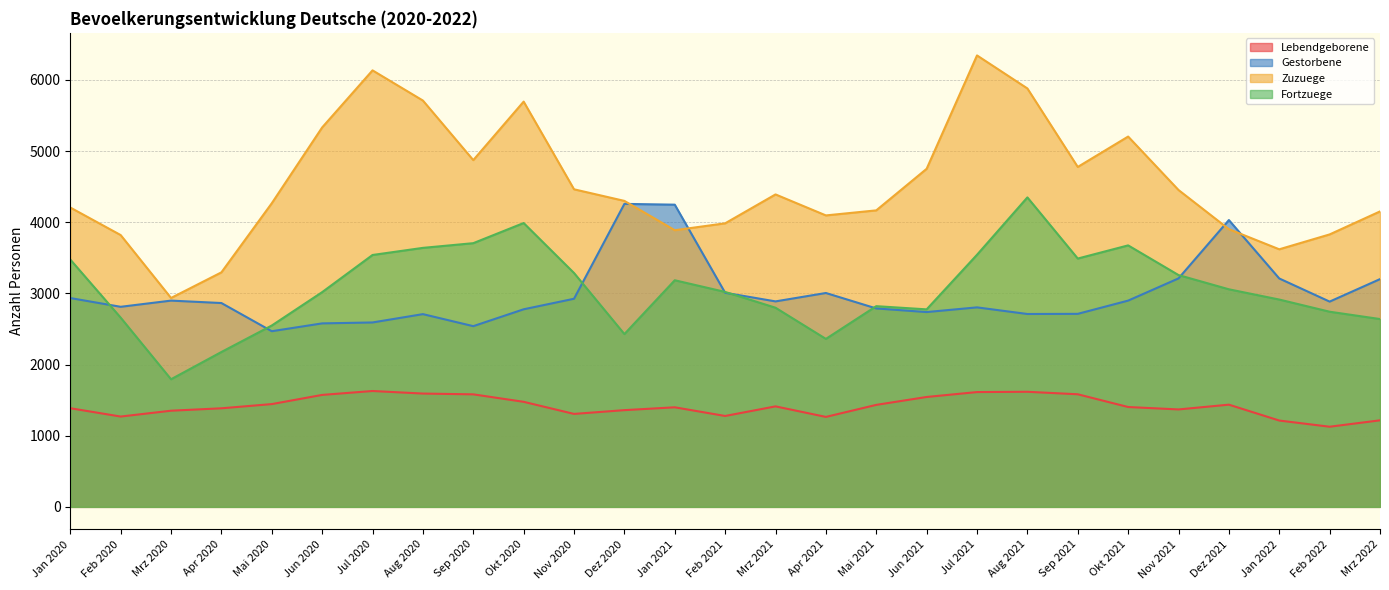

Reading right to left, transcribe all the data shown in this chart.

Lebendgeborene: Mrz 2022=1216	Feb 2022=1126	Jan 2022=1213	Dez 2021=1436	Nov 2021=1369	Okt 2021=1403	Sep 2021=1582	Aug 2021=1617	Jul 2021=1613	Jun 2021=1544	Mai 2021=1433	Apr 2021=1264	Mrz 2021=1412	Feb 2021=1277	Jan 2021=1399	Dez 2020=1359	Nov 2020=1306	Okt 2020=1476	Sep 2020=1581	Aug 2020=1592	Jul 2020=1628	Jun 2020=1573	Mai 2020=1444	Apr 2020=1385	Mrz 2020=1351	Feb 2020=1269	Jan 2020=1386
Gestorbene: Mrz 2022=3200	Feb 2022=2884	Jan 2022=3209	Dez 2021=4030	Nov 2021=3210	Okt 2021=2898	Sep 2021=2712	Aug 2021=2710	Jul 2021=2803	Jun 2021=2737	Mai 2021=2788	Apr 2021=3005	Mrz 2021=2887	Feb 2021=3008	Jan 2021=4246	Dez 2020=4257	Nov 2020=2924	Okt 2020=2776	Sep 2020=2539	Aug 2020=2708	Jul 2020=2591	Jun 2020=2578	Mai 2020=2468	Apr 2020=2864	Mrz 2020=2898	Feb 2020=2811	Jan 2020=2934
Zuzuege: Mrz 2022=4151	Feb 2022=3828	Jan 2022=3619	Dez 2021=3902	Nov 2021=4452	Okt 2021=5203	Sep 2021=4776	Aug 2021=5879	Jul 2021=6343	Jun 2021=4750	Mai 2021=4166	Apr 2021=4095	Mrz 2021=4390	Feb 2021=3984	Jan 2021=3887	Dez 2020=4299	Nov 2020=4462	Okt 2020=5694	Sep 2020=4872	Aug 2020=5709	Jul 2020=6133	Jun 2020=5331	Mai 2020=4266	Apr 2020=3295	Mrz 2020=2935	Feb 2020=3819	Jan 2020=4206
Fortzuege: Mrz 2022=2639	Feb 2022=2742	Jan 2022=2913	Dez 2021=3057	Nov 2021=3257	Okt 2021=3674	Sep 2021=3489	Aug 2021=4348	Jul 2021=3542	Jun 2021=2775	Mai 2021=2820	Apr 2021=2360	Mrz 2021=2798	Feb 2021=3020	Jan 2021=3184	Dez 2020=2428	Nov 2020=3286	Okt 2020=3988	Sep 2020=3705	Aug 2020=3639	Jul 2020=3539	Jun 2020=3017	Mai 2020=2548	Apr 2020=2176	Mrz 2020=1793	Feb 2020=2659	Jan 2020=3475